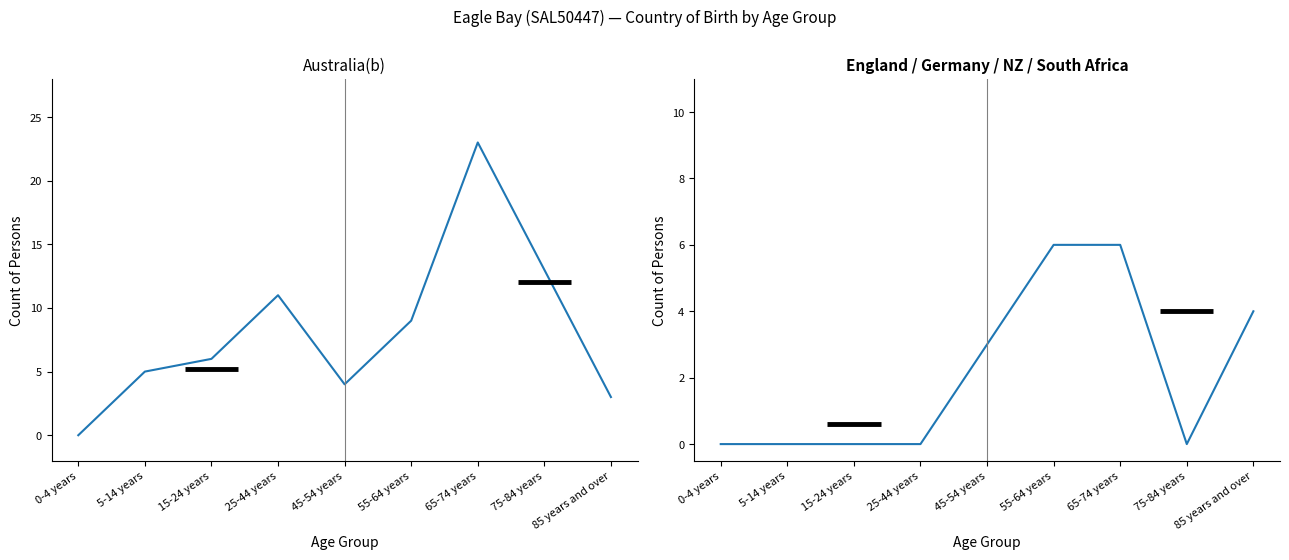

How many lines are shown in the chart?

2